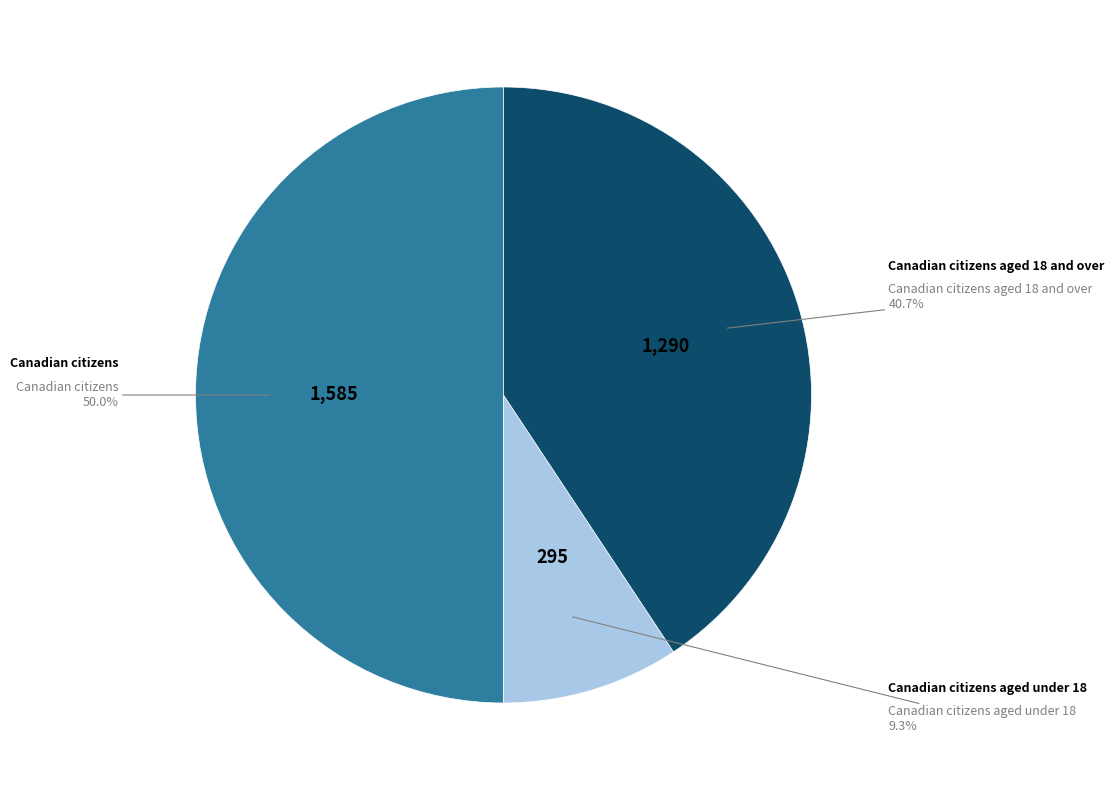

Which category has the biggest portion of the pie?

Canadian citizens